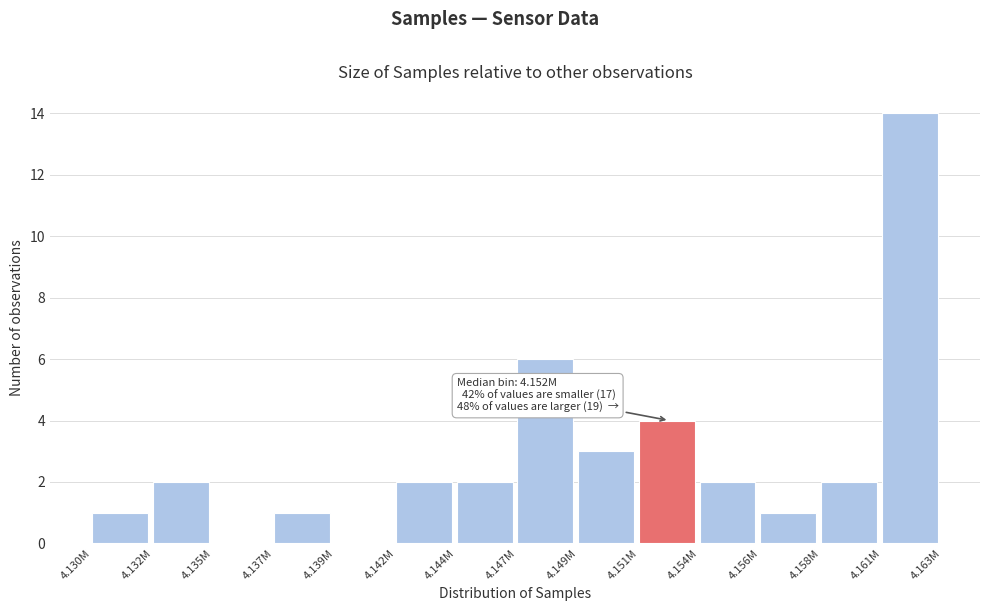

Reading right to left, extract all data points from this chart.

4.161M=14	4.158M=2	4.156M=1	4.154M=2	4.151M=4	4.149M=3	4.147M=6	4.144M=2	4.142M=2	4.139M=0	4.137M=1	4.135M=0	4.132M=2	4.130M=1